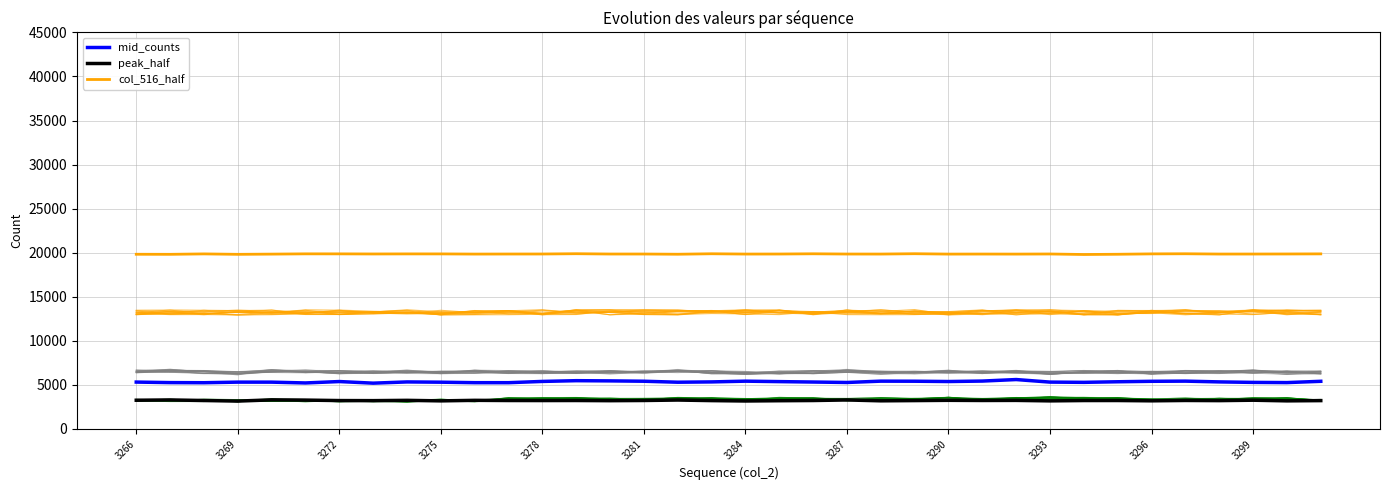

What is the sum of all mid_counts values?

192396